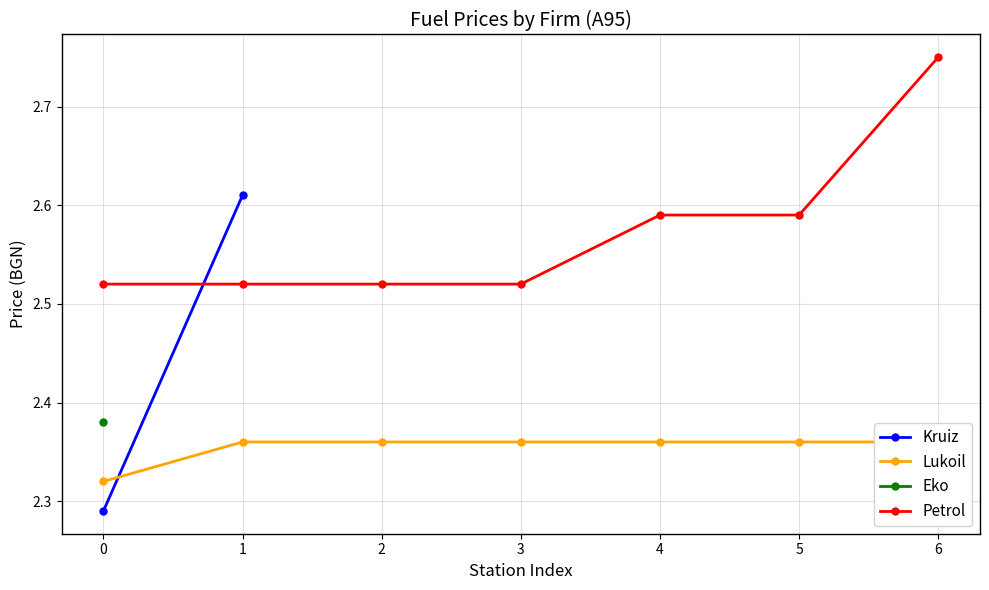

At which label does Petrol reach its peak?

6